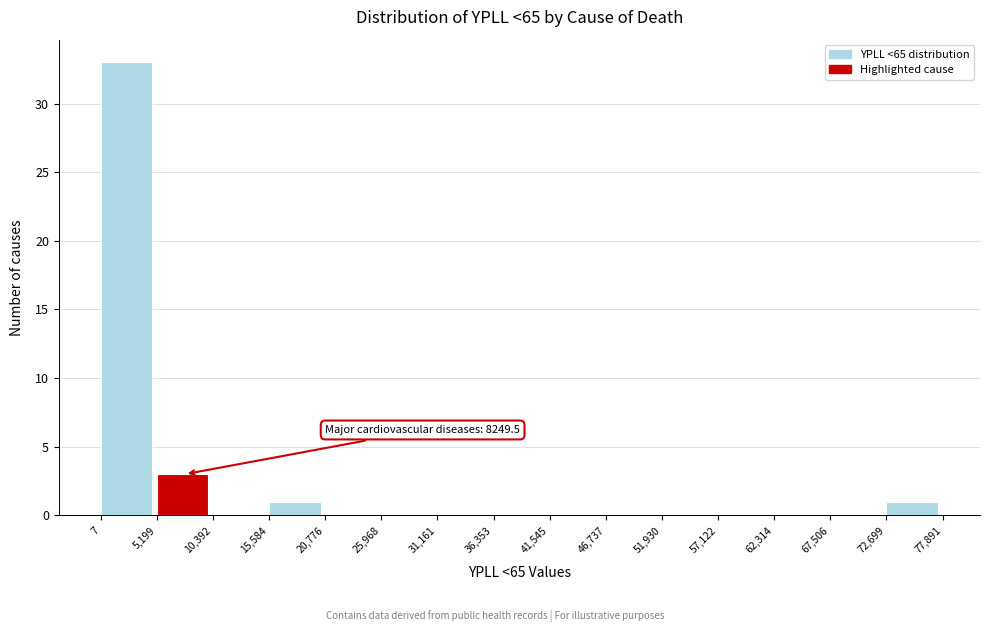

Over which range of the x-axis is the bar tallest?

7 to 5,199